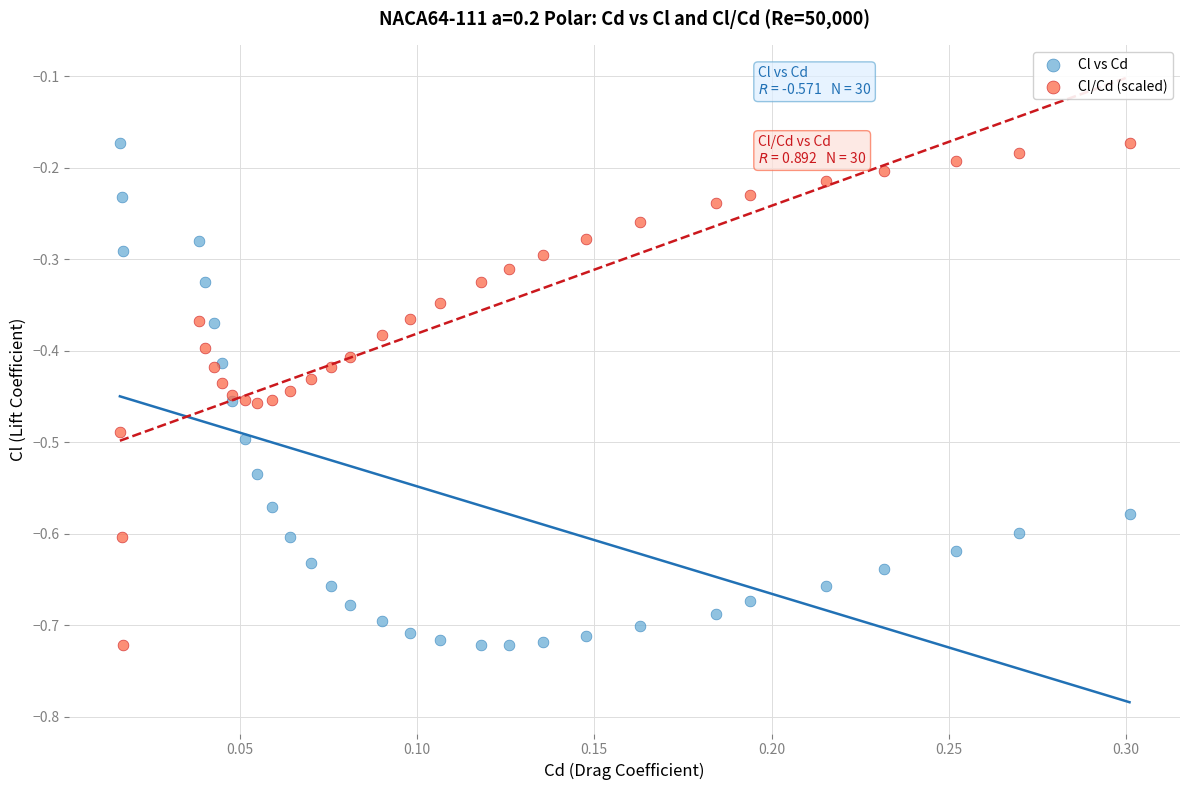

What is the X range (max minus min) for the scatter plot?

0.3